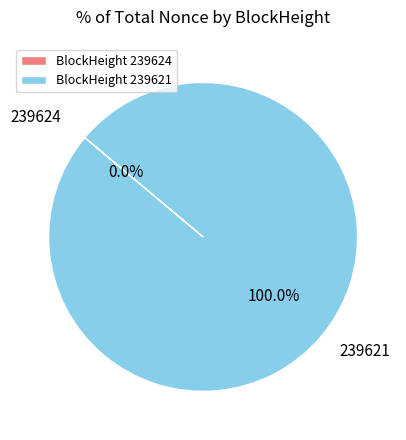

To the nearest percent, what is the average slice percentage?

50%